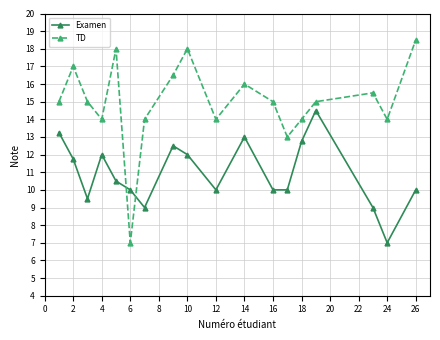

Which series has the largest total across all categories?

TD